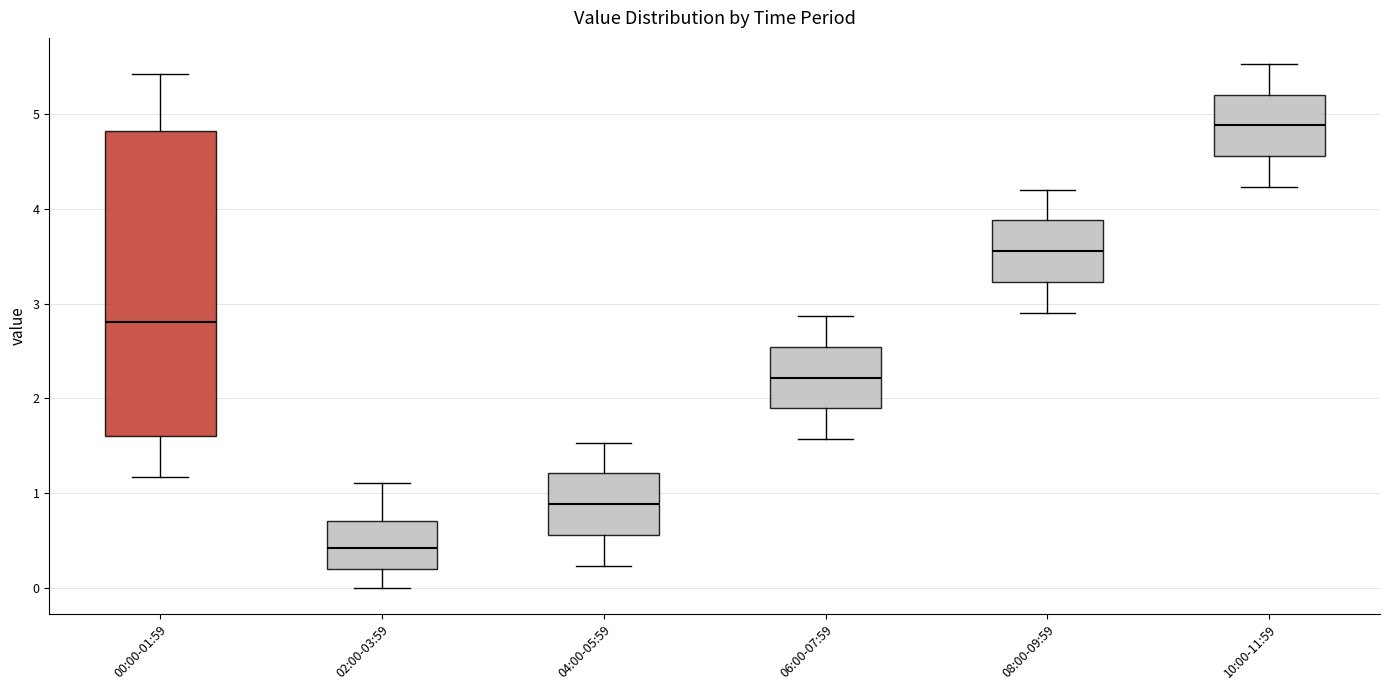

Which box has the lowest median line?

02:00-03:59